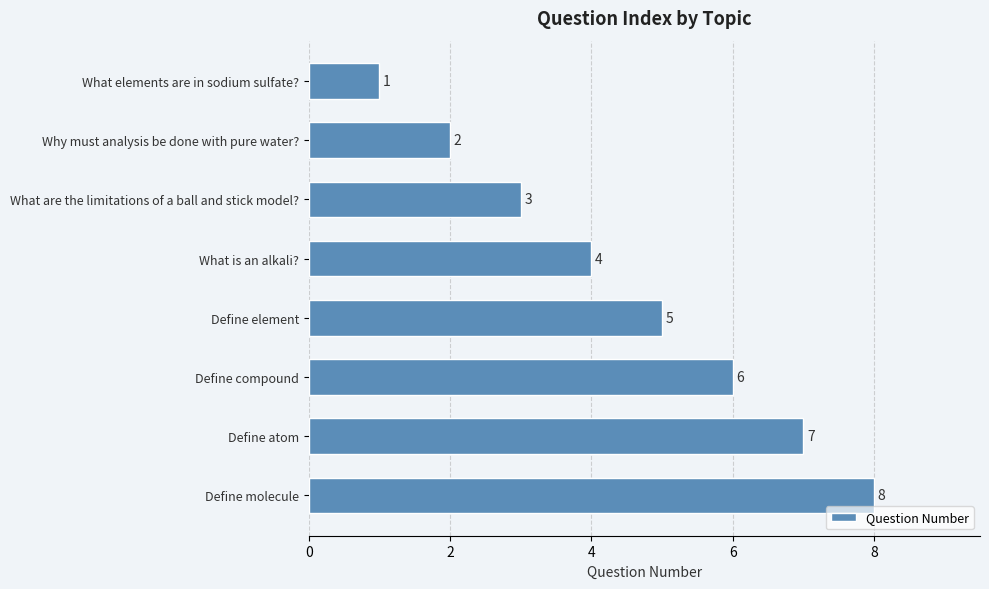

What is the sum of the values at Define element and What are the limitations of a ball and stick model??

8